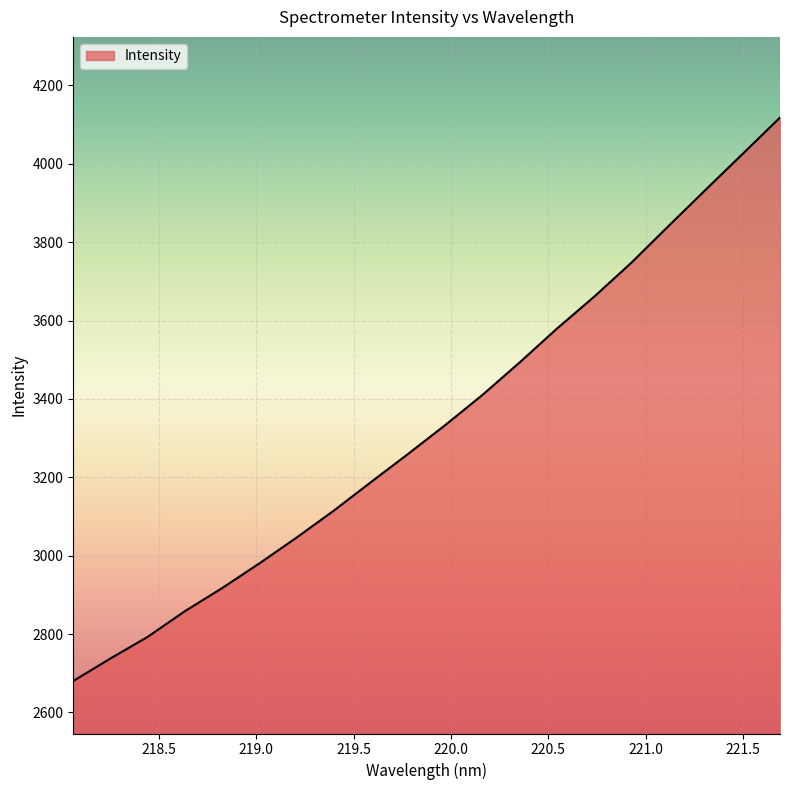

What is the smallest value displayed?

2680.3